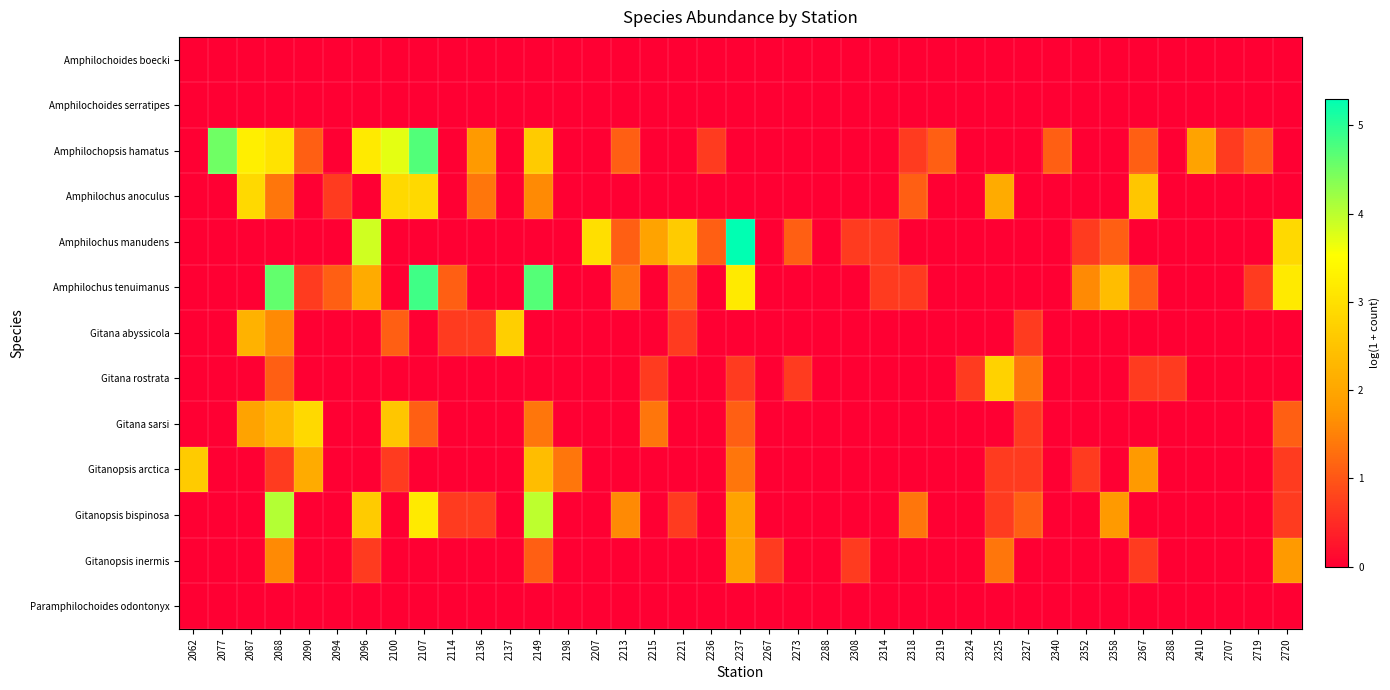

Which series has the widest spread of values?

Amphilochus manudens